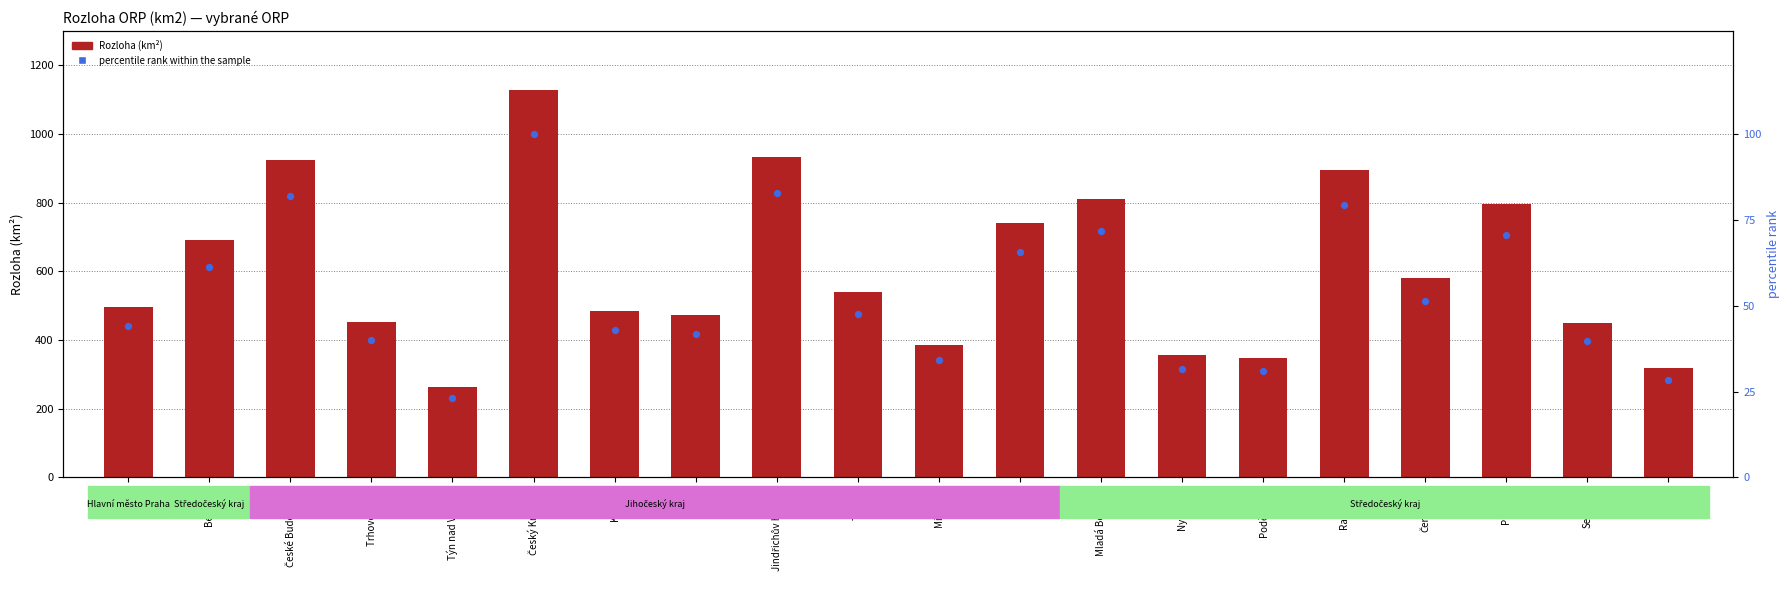

What are all the series names shown in the legend?

Rozloha (km²), percentile rank within the sample